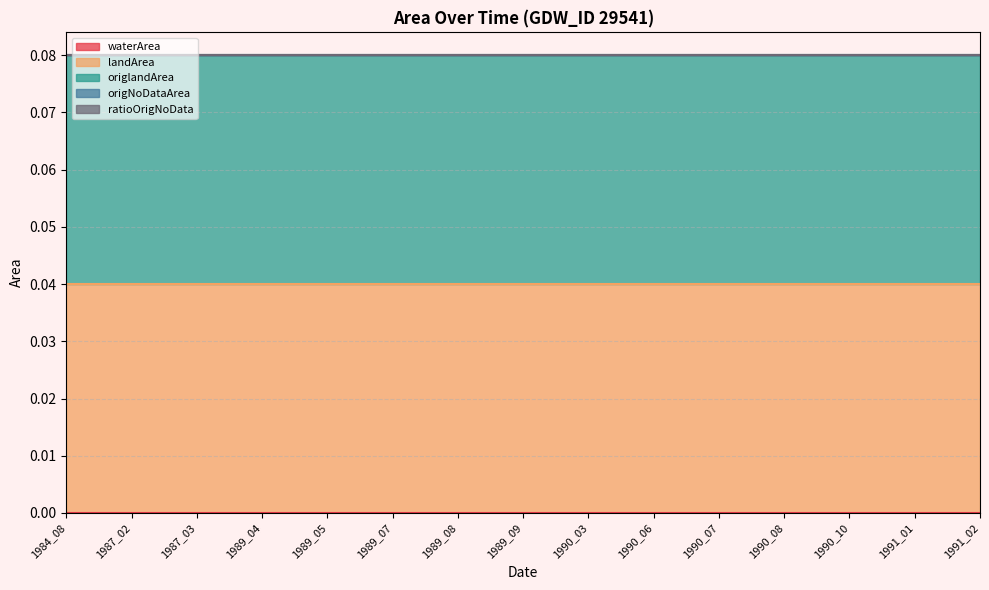

The value of ratioOrigNoData at 1989_05 is 0.0. True or false?

True